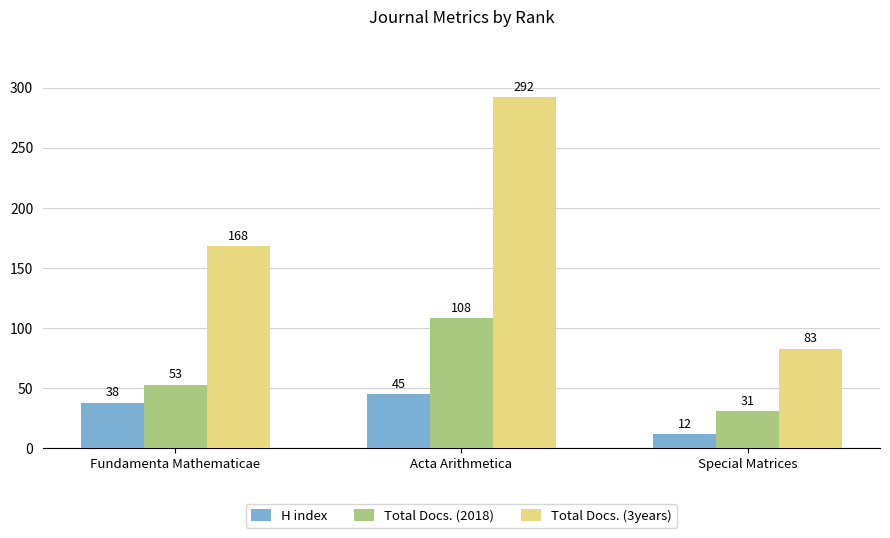

True or false: Total Docs. (3years) has a value of 142 at Special Matrices.

False